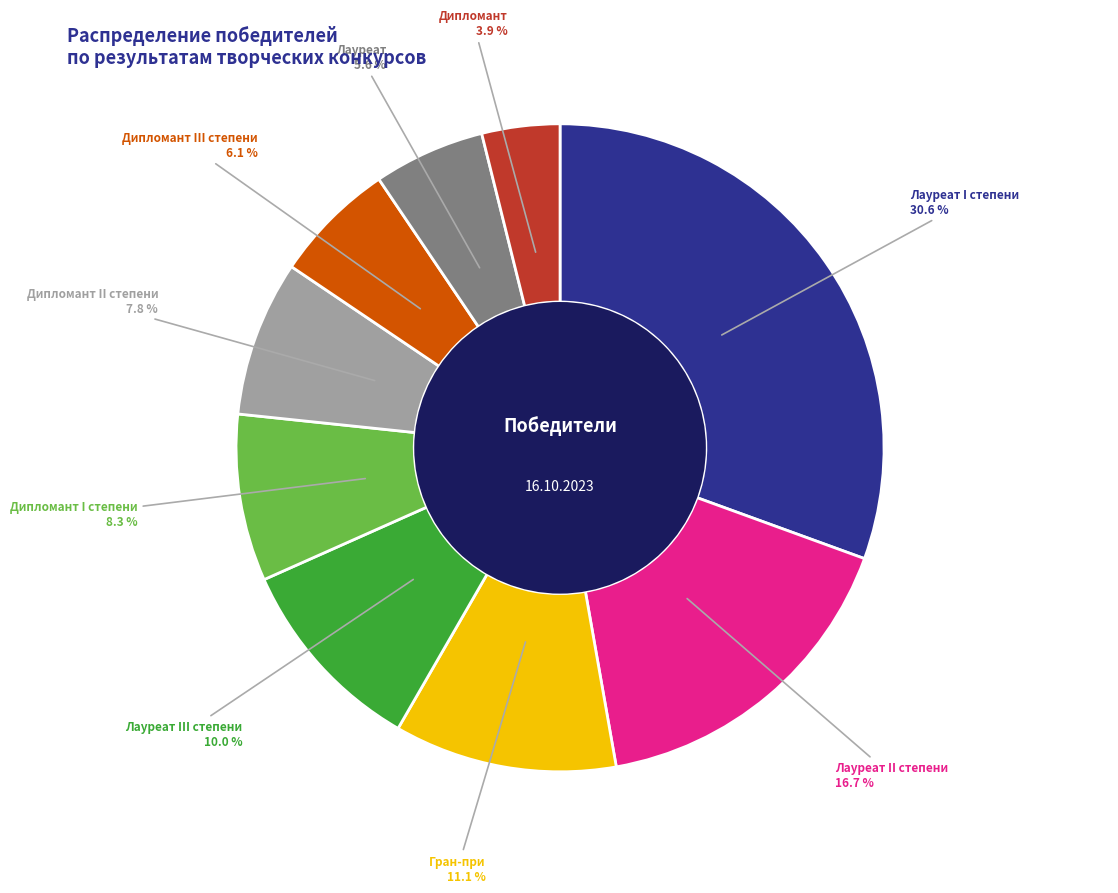

Is there any slice that represents more than half of the pie?

No